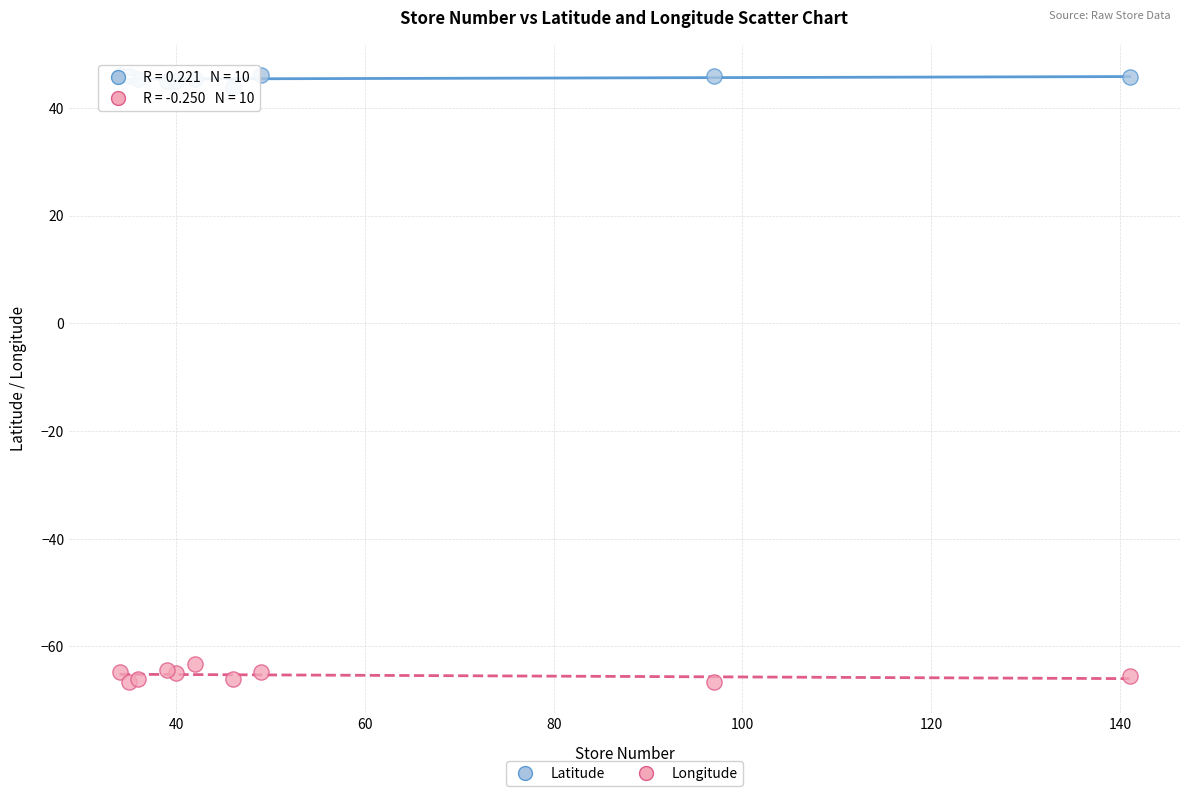

What is the X range (max minus min) for the scatter plot?

107.0